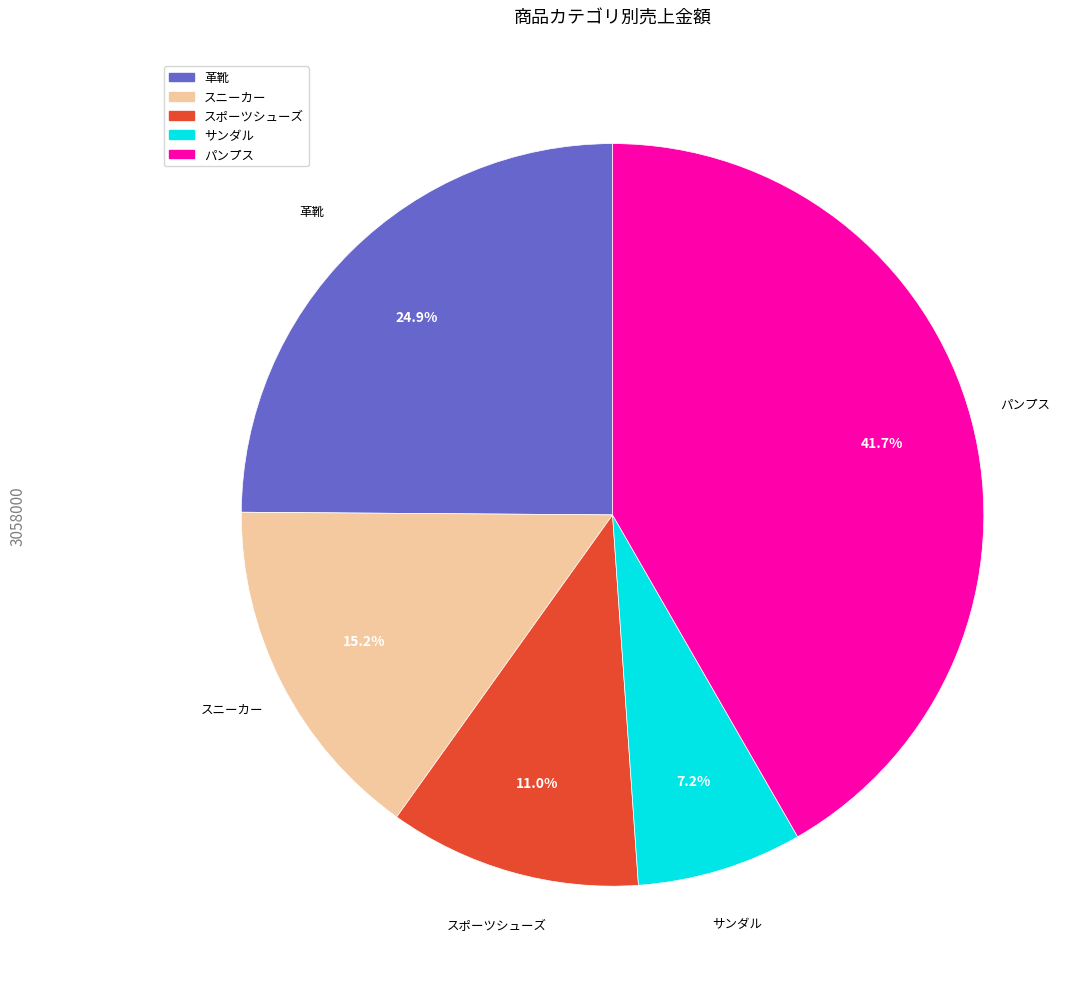

How many segments does this pie chart have?

5